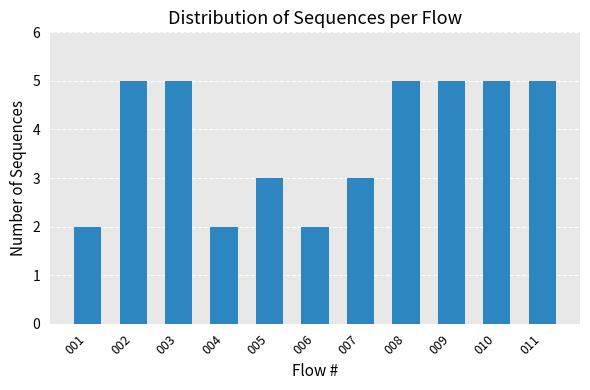

True or false: the data shows 5 at 009.

True